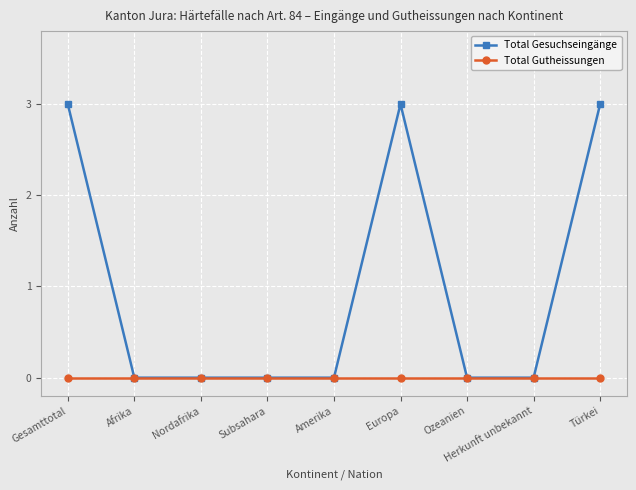

Reading left to right, list all the values displayed in this chart.

Total Gesuchseingänge: Gesamttotal=3	Afrika=0	Nordafrika=0	Subsahara=0	Amerika=0	Europa=3	Ozeanien=0	Herkunft unbekannt=0	Türkei=3
Total Gutheissungen: Gesamttotal=0	Afrika=0	Nordafrika=0	Subsahara=0	Amerika=0	Europa=0	Ozeanien=0	Herkunft unbekannt=0	Türkei=0